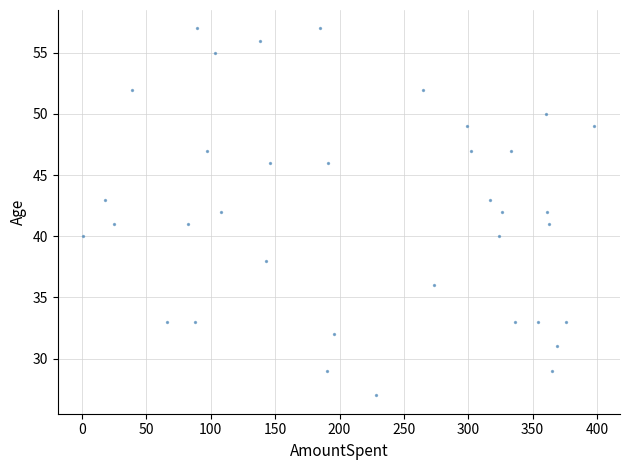

What is the range of Y values (max minus min)?

30